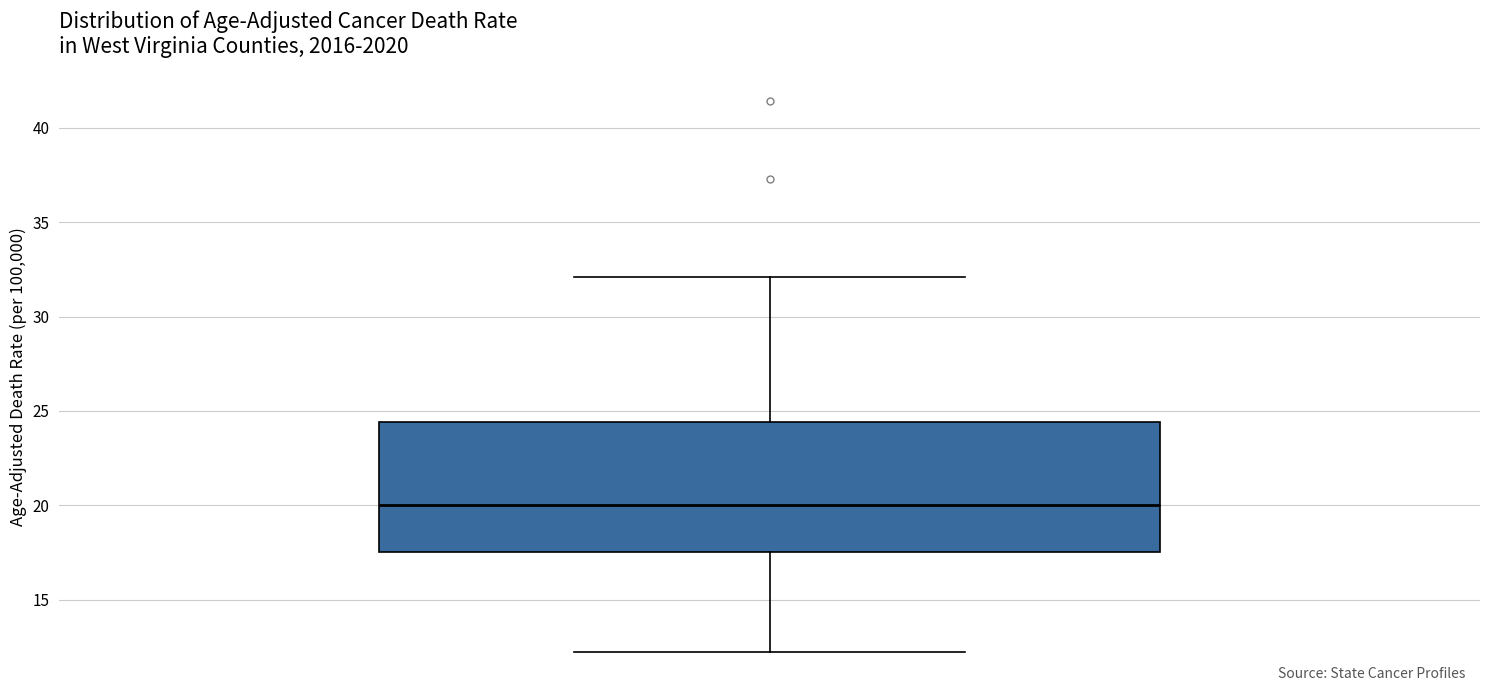

Read this box plot against the y-axis: the position of the median line, the range covered by the box, and the ends of both whiskers. The values are not printed on the chart, so give them approximately, as read against the axis.

median 20.0, box 17.5 to 24.5, whiskers 12.0 to 32.0